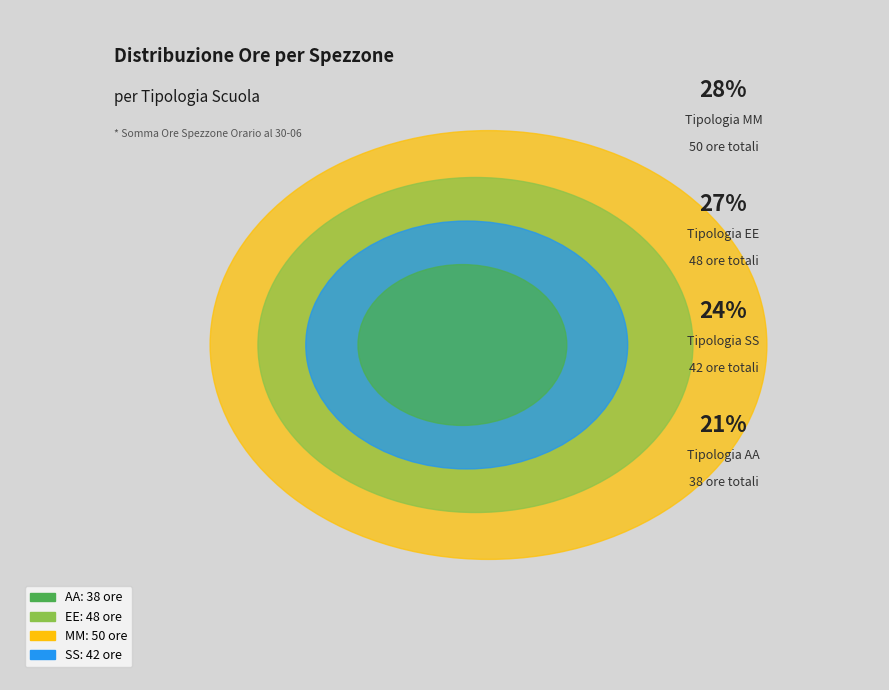

Is it true that 12 is 13% of the pie?

False